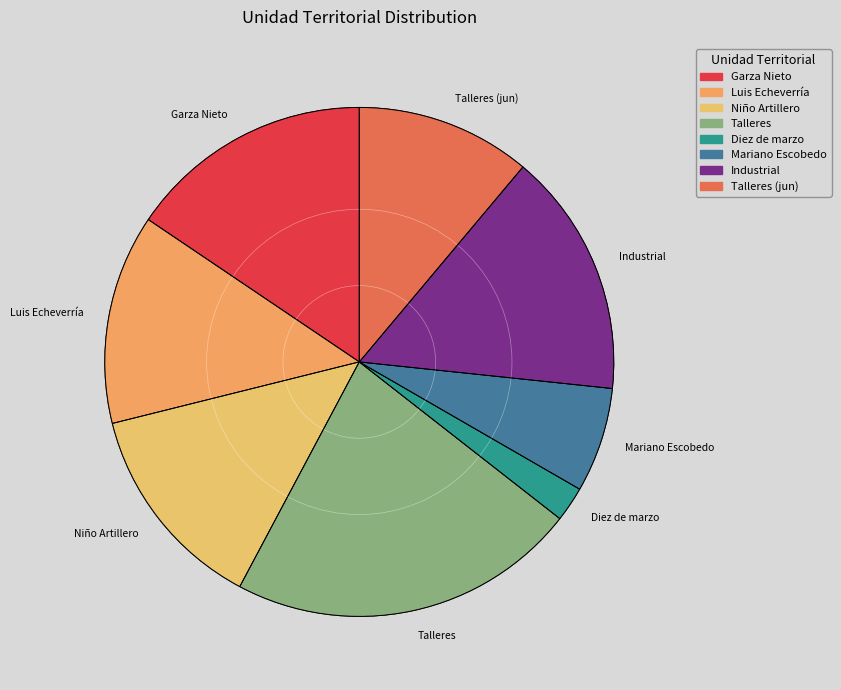

Does any single category account for the majority?

No